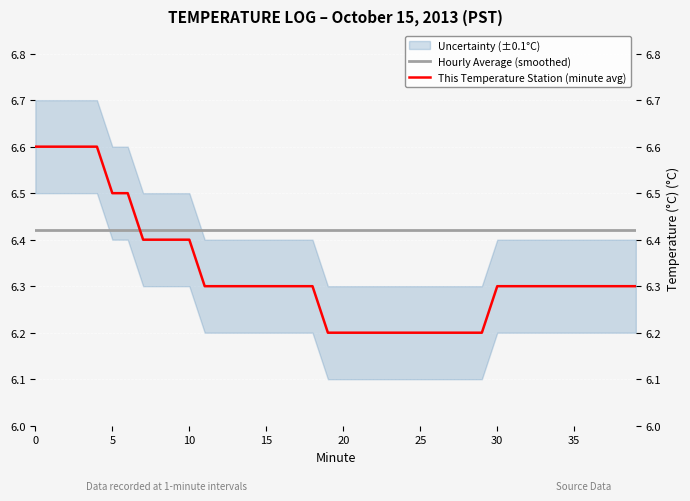

What is the smallest value displayed?

6.2